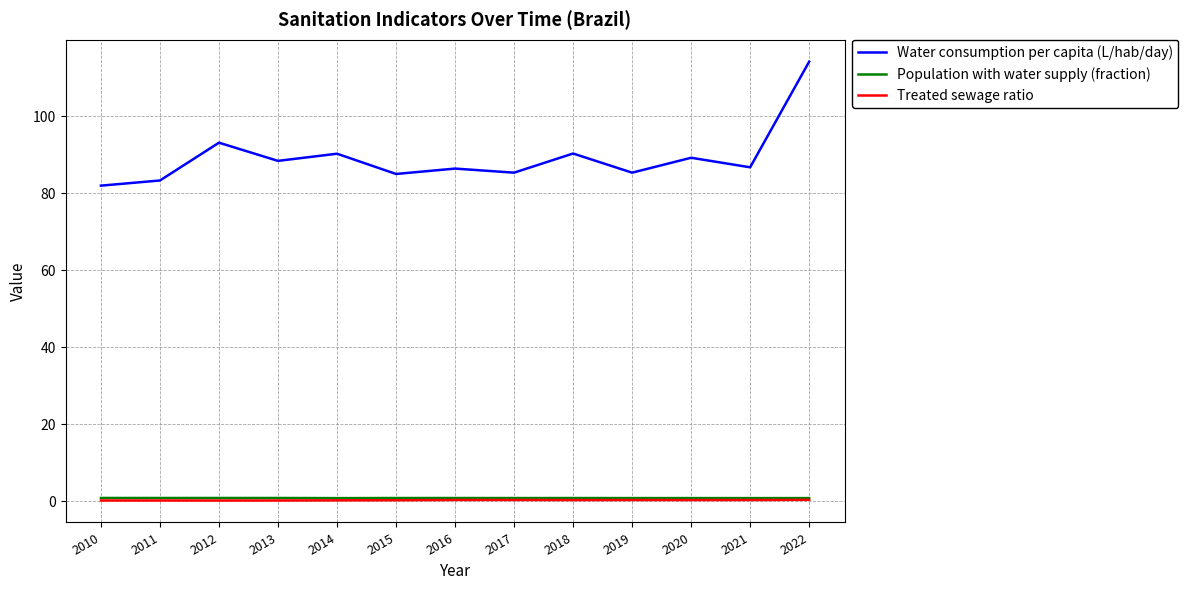

True or false: Population with water supply (fraction) and Water consumption per capita (L/hab/day) intersect in this chart.

False